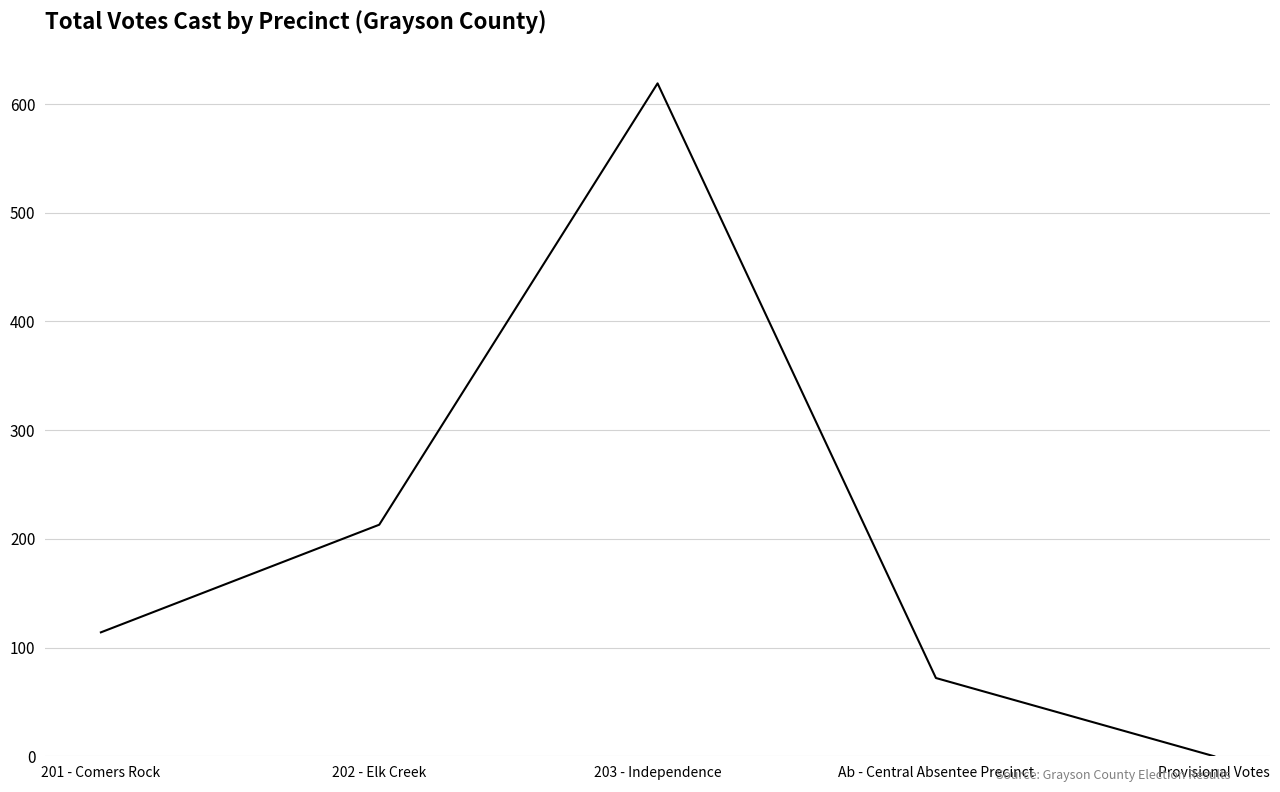

The chart shows a value of 378 at 203 - Independence. True or false?

False